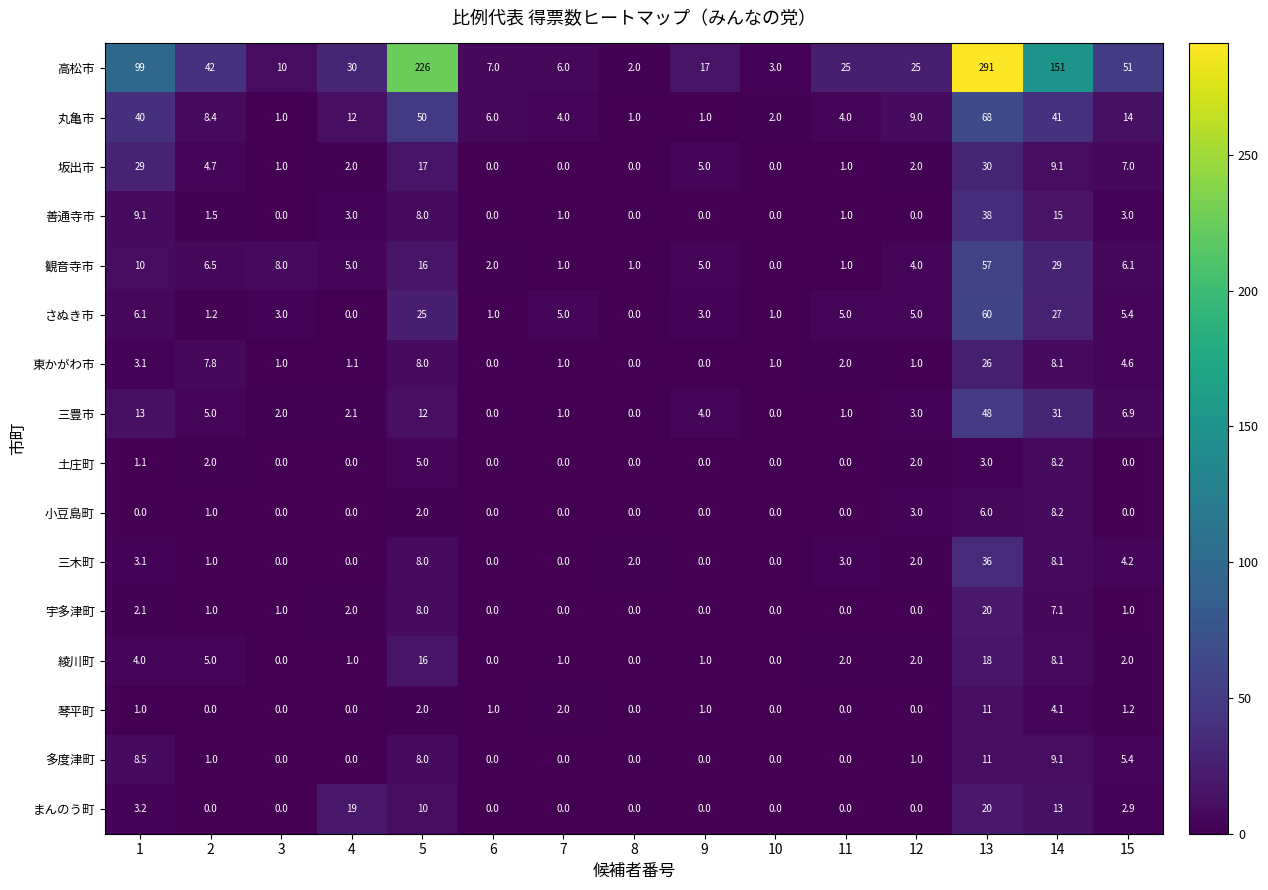

True or false: 坂出市 has a value of 3.2 at 12.

False